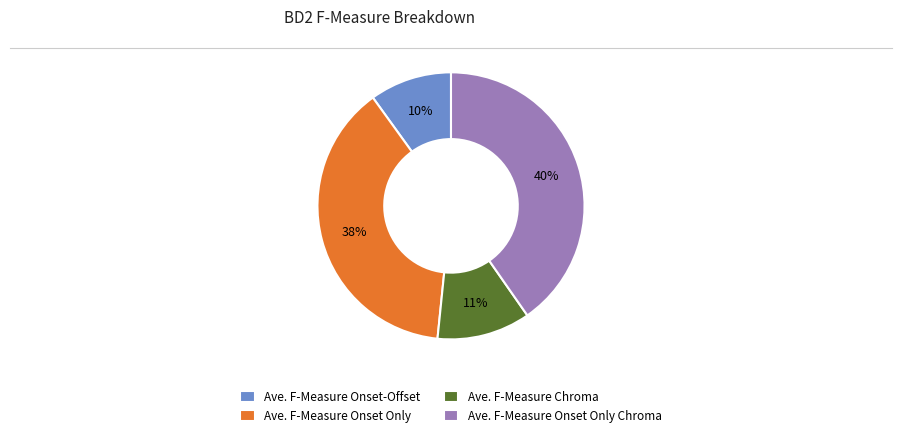

Which has a higher value, Ave. F-Measure Onset Only Chroma or Ave. F-Measure Onset-Offset?

Ave. F-Measure Onset Only Chroma